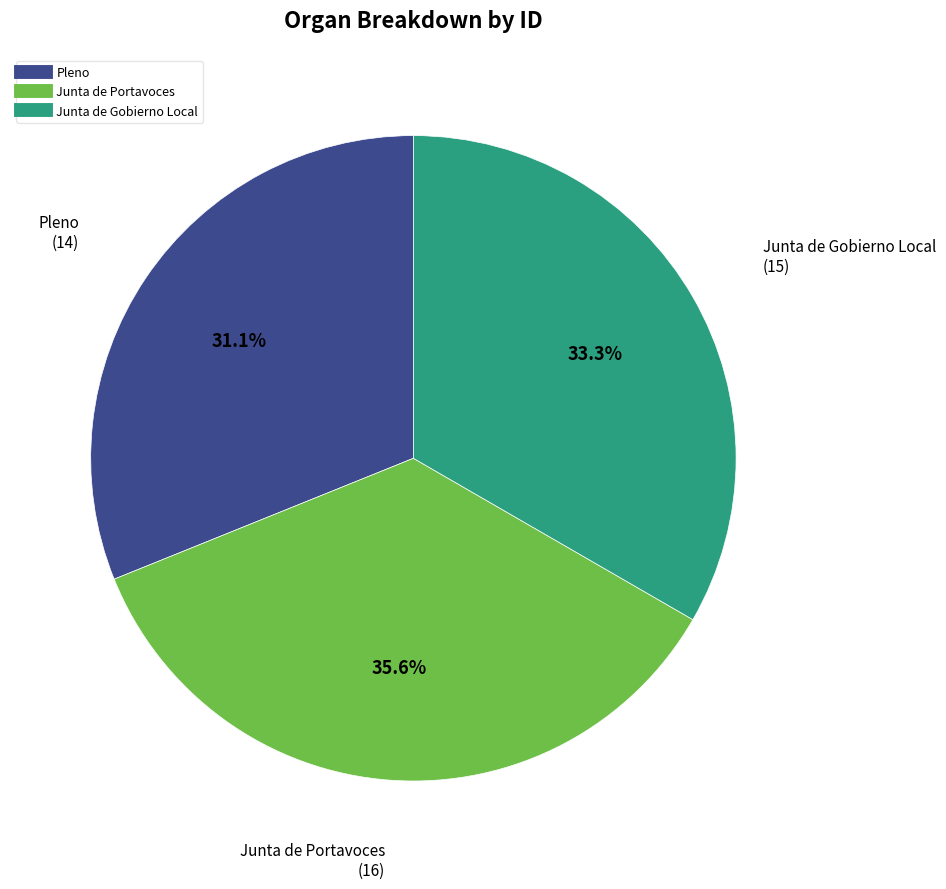

Which has a higher value, Junta de Portavoces or Junta de Gobierno Local?

Junta de Portavoces